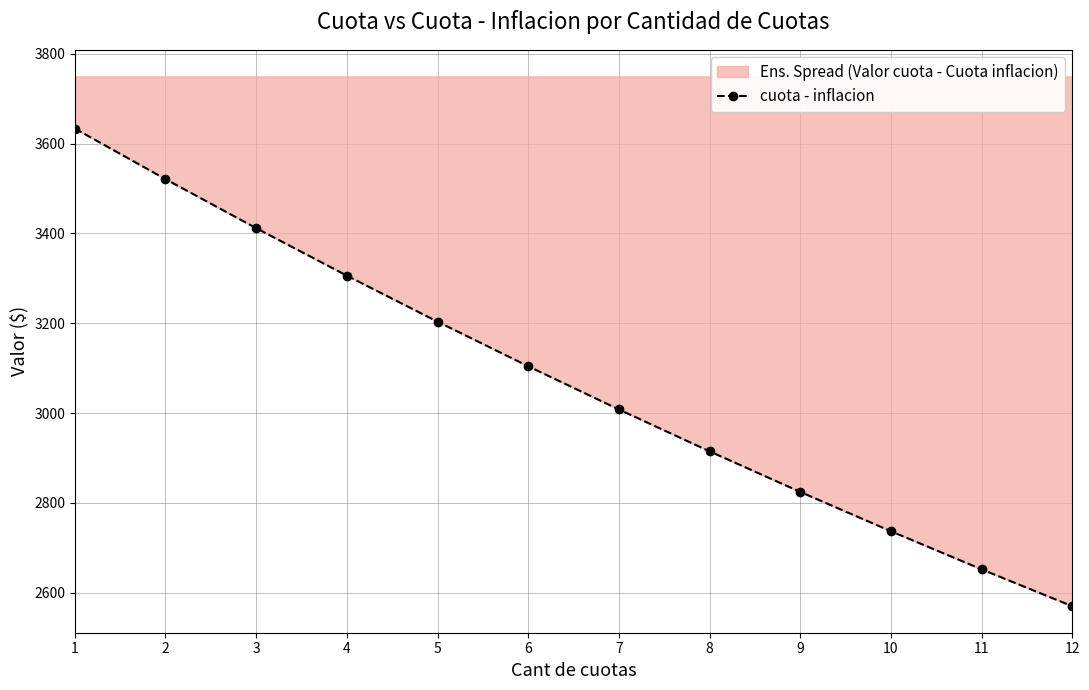

Reading left to right, list all the values displayed in this chart.

3633.7	3521.0	3411.9	3306.1	3203.6	3104.2	3008.0	2914.7	2824.3	2736.7	2651.9	2569.7